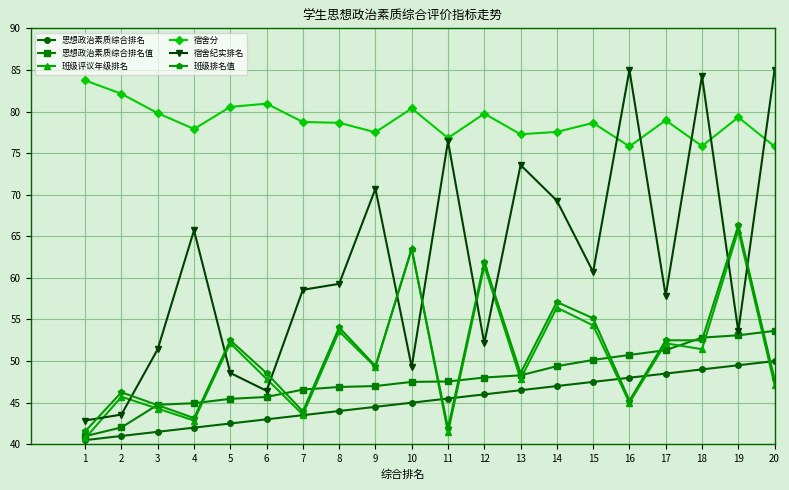

Which series has the largest total across all categories?

宿舍分